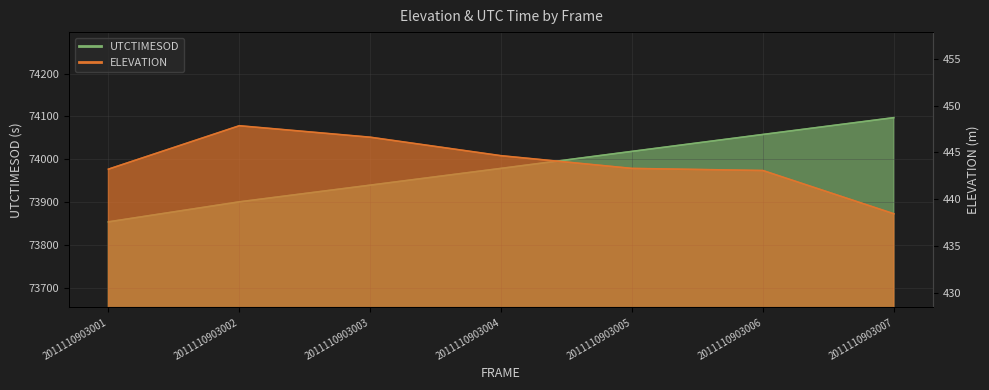

True or false: ELEVATION has a value of 266.0 at 2011110903003.

False